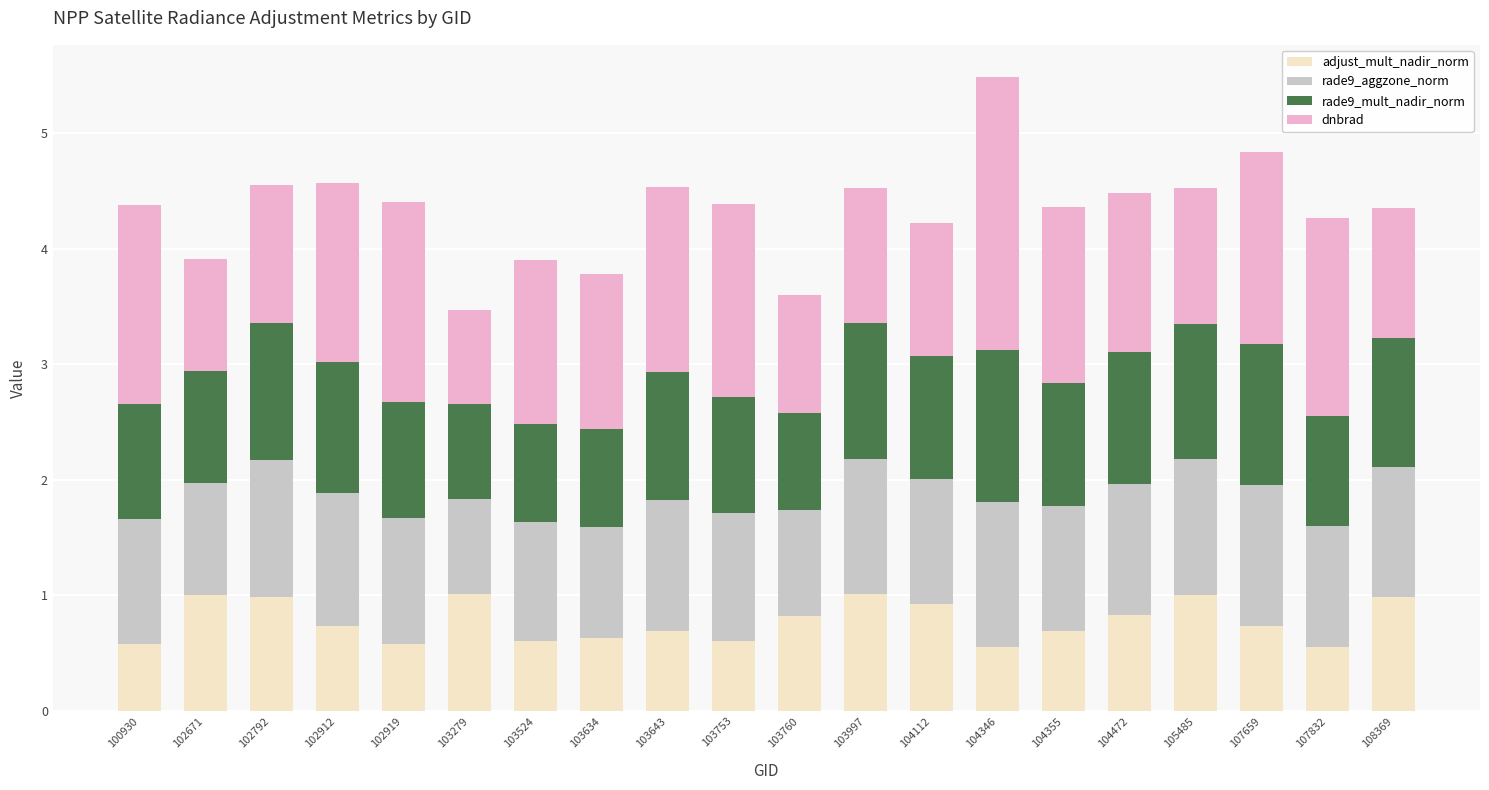

At which category is the sum across all series the highest?

104346